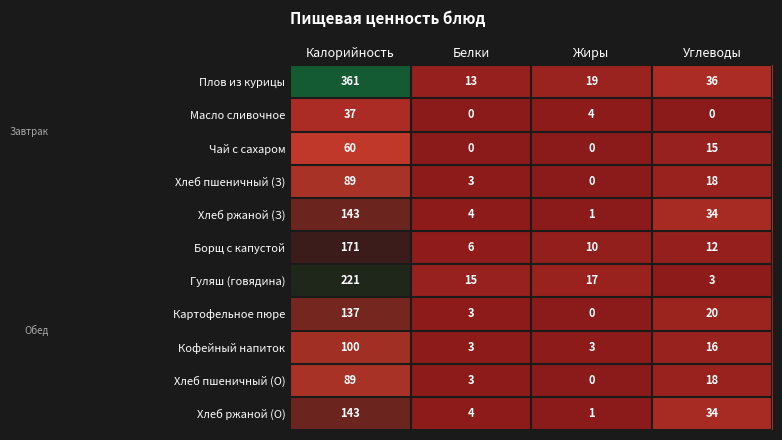

True or false: Гуляш (говядина) has a value of 15 at Белки.

True